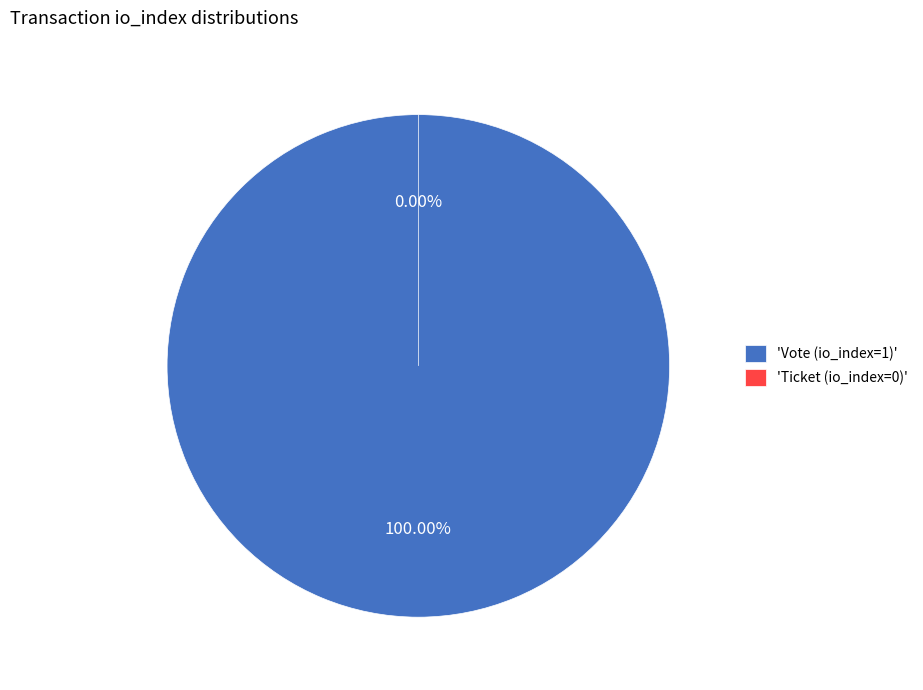

What is the majority slice?

Vote (io_index=1)